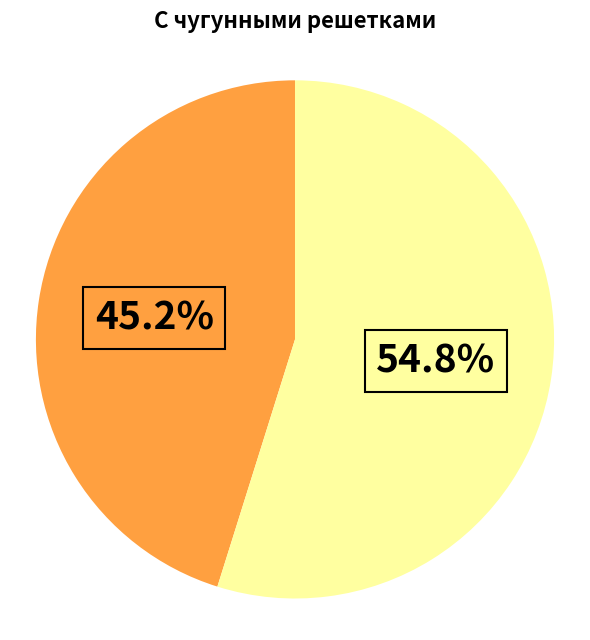

Is there a majority slice in this chart?

Yes